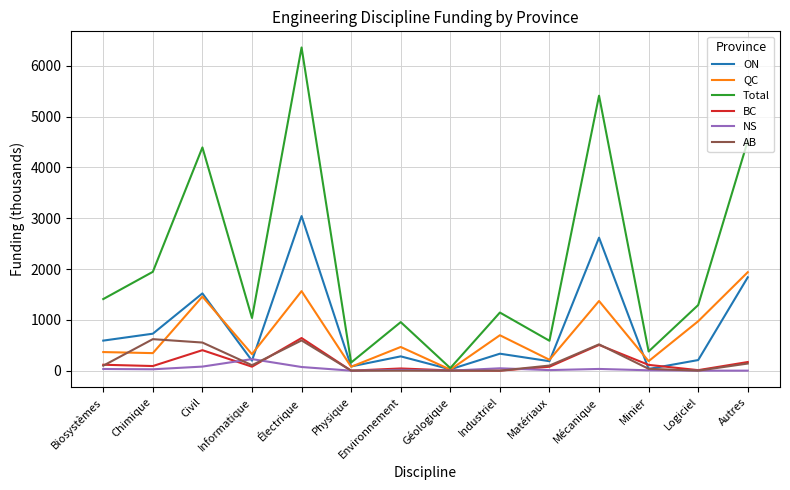

Which series ends up on top after the final intersection of NS and ON?

ON